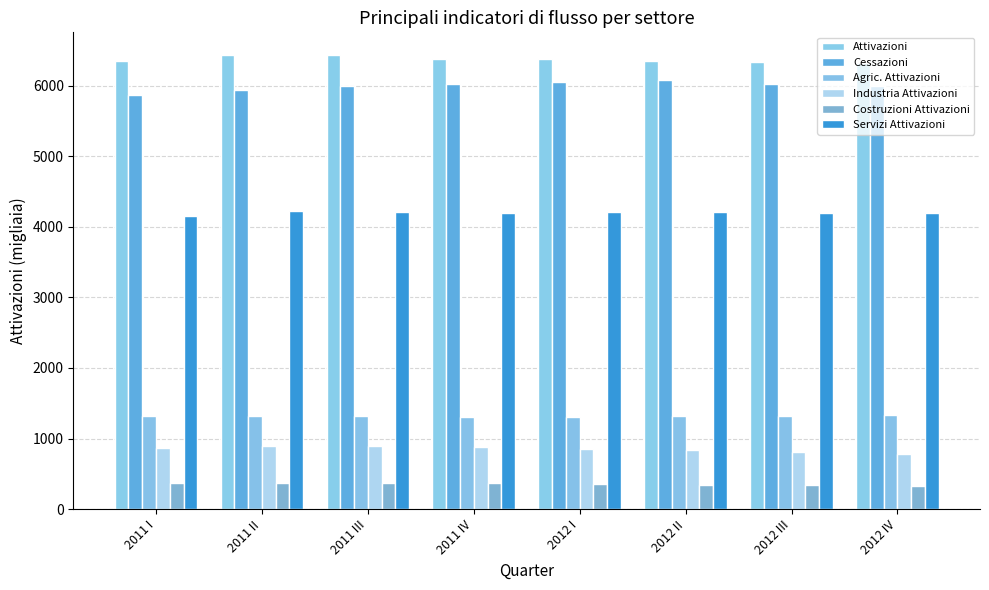

Is the value of Attivazioni at 2012 I greater than the value of Costruzioni Attivazioni at 2012 II?

Yes